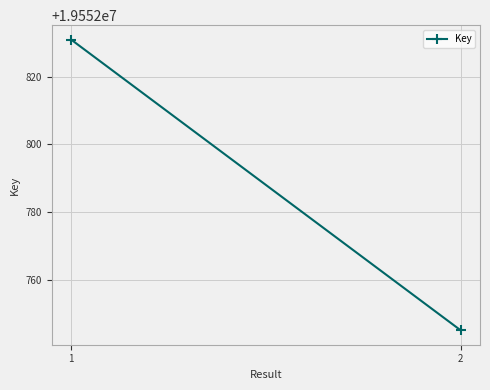

List the labels in order of value, smallest first.

2, 1